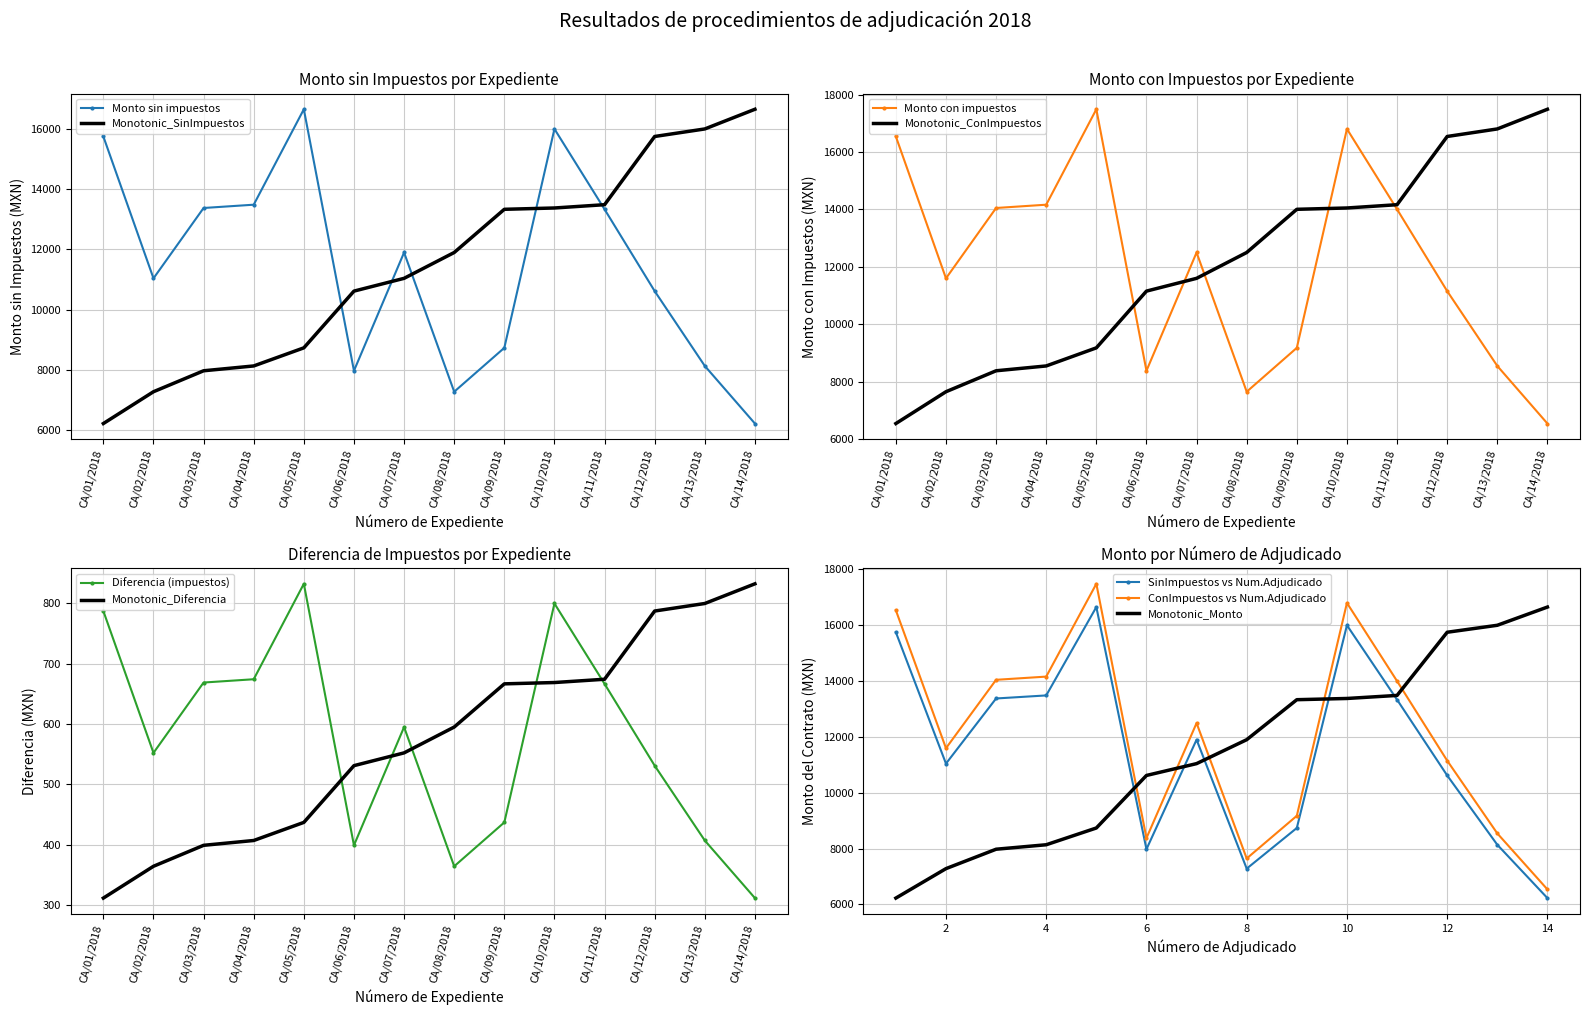

What is the lowest value of the Monto total con impuestos series?

6535.6